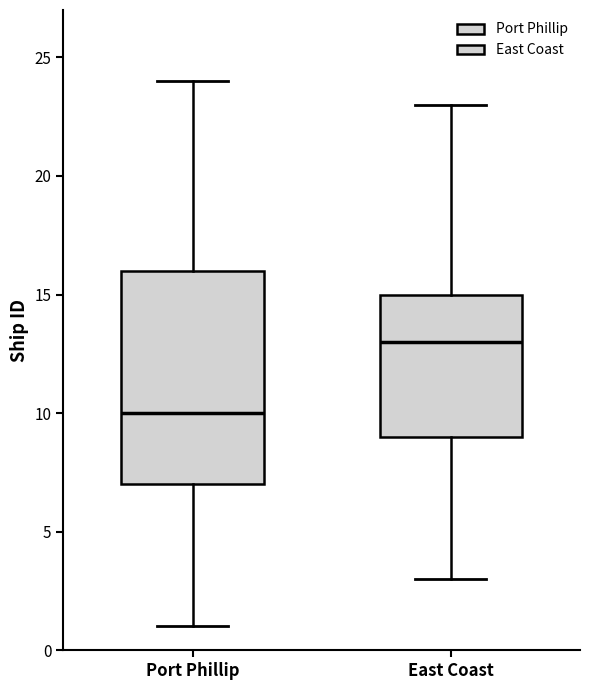

Which box has the lowest median line?

Port Phillip